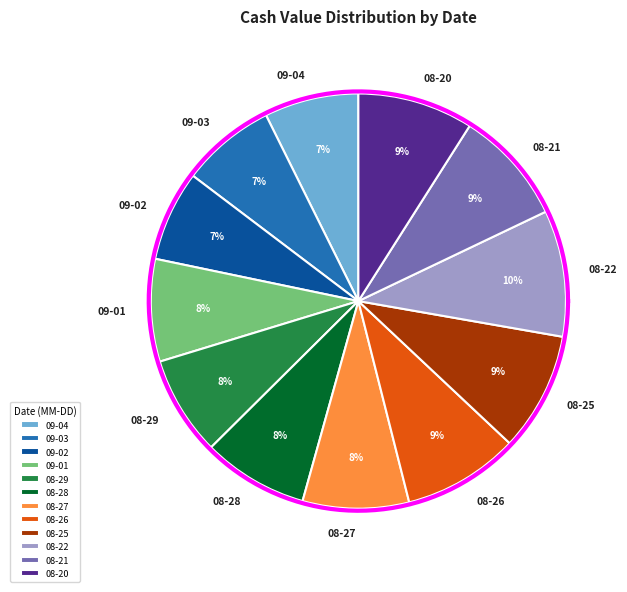

Does 2025-08-20 represent more than half of the total?

No